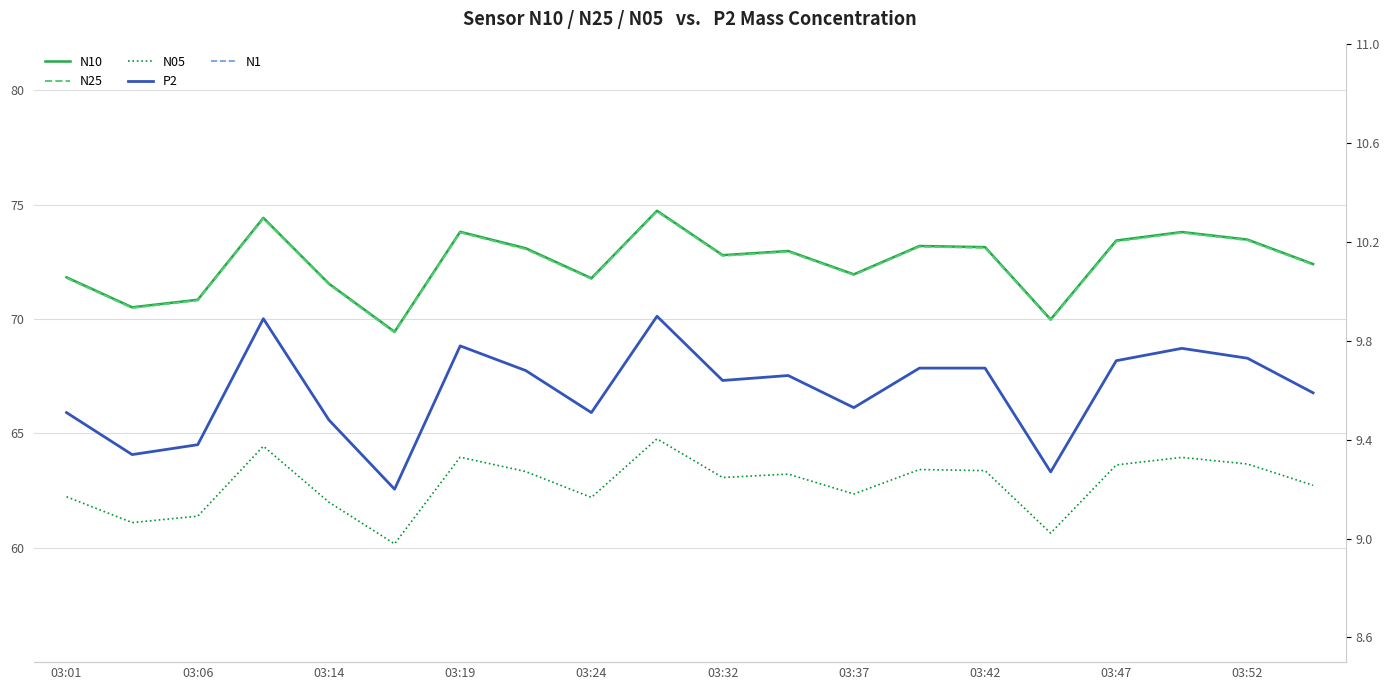

True or false: N10 and N1 cross at least once.

False